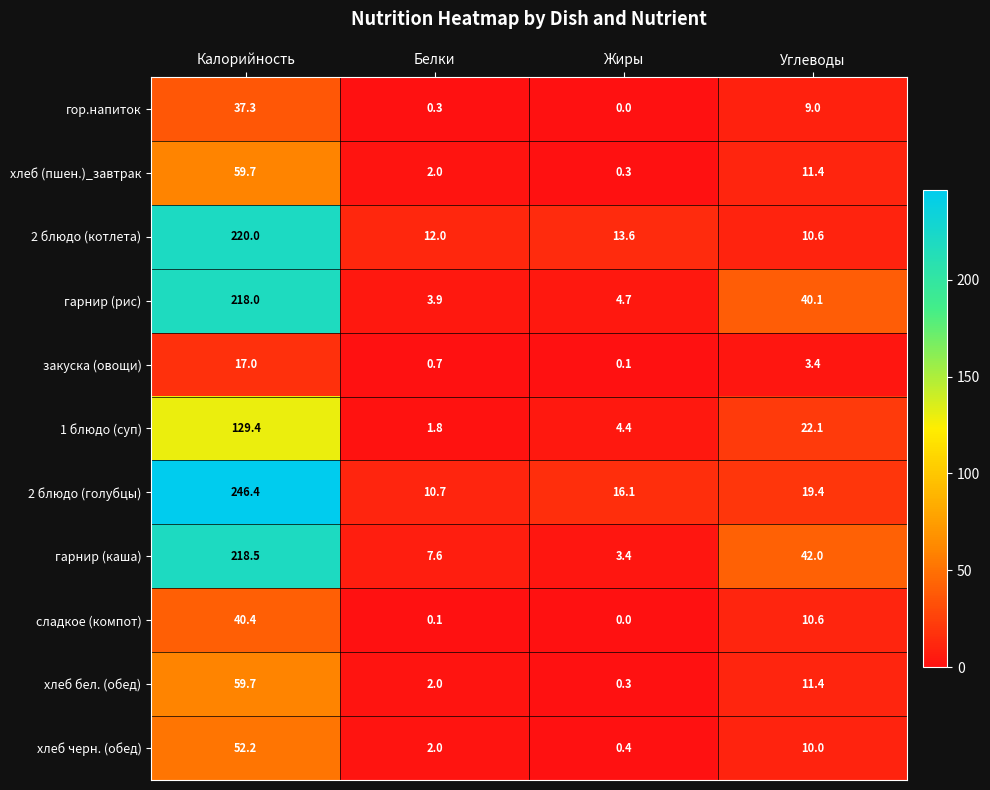

How many distinct data groups are displayed?

11